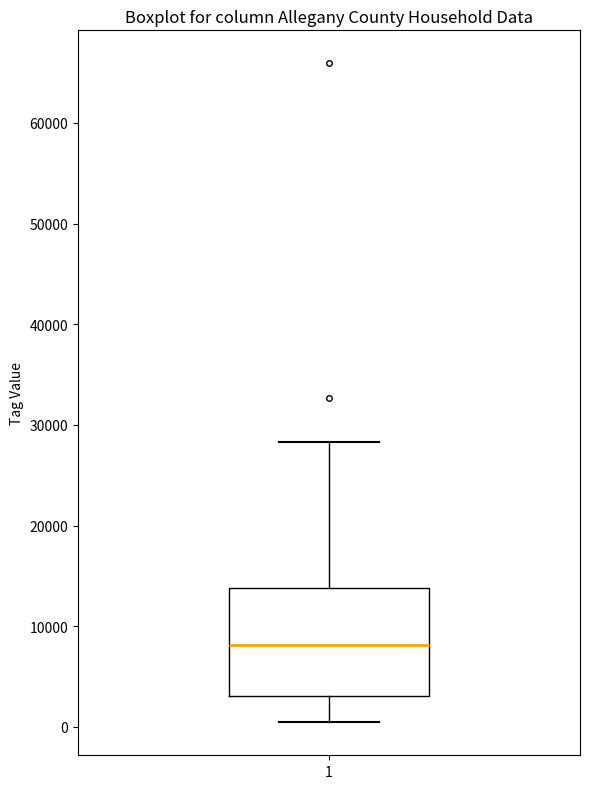

Transcribe this box plot: give where the median line is, the range the box spans, and where the two whiskers end, as read against the y-axis. The values are not printed on the chart, so give them approximately, as read against the axis.

median 8000, box 3000 to 14000, whiskers 0 to 28000